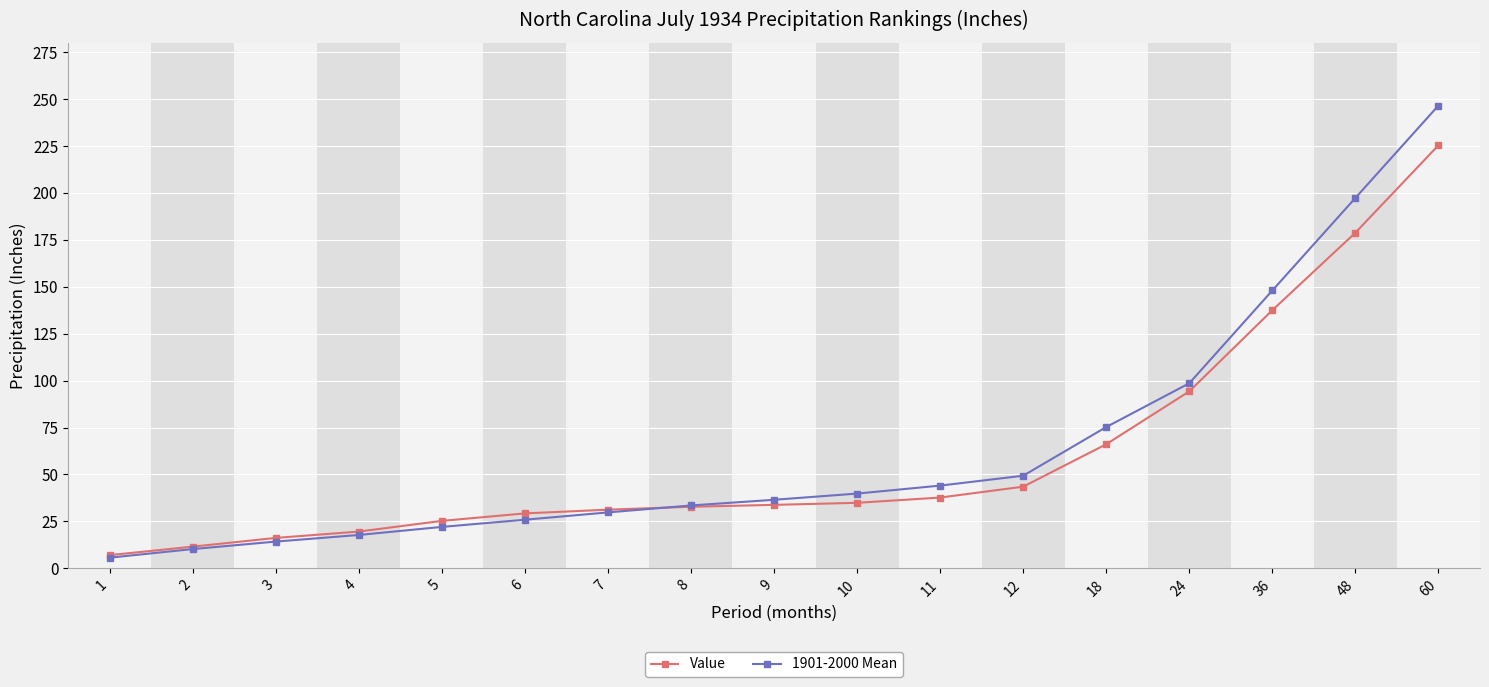

Is the value of Value at 48 greater than the value of 1901-2000 Mean at 10?

Yes